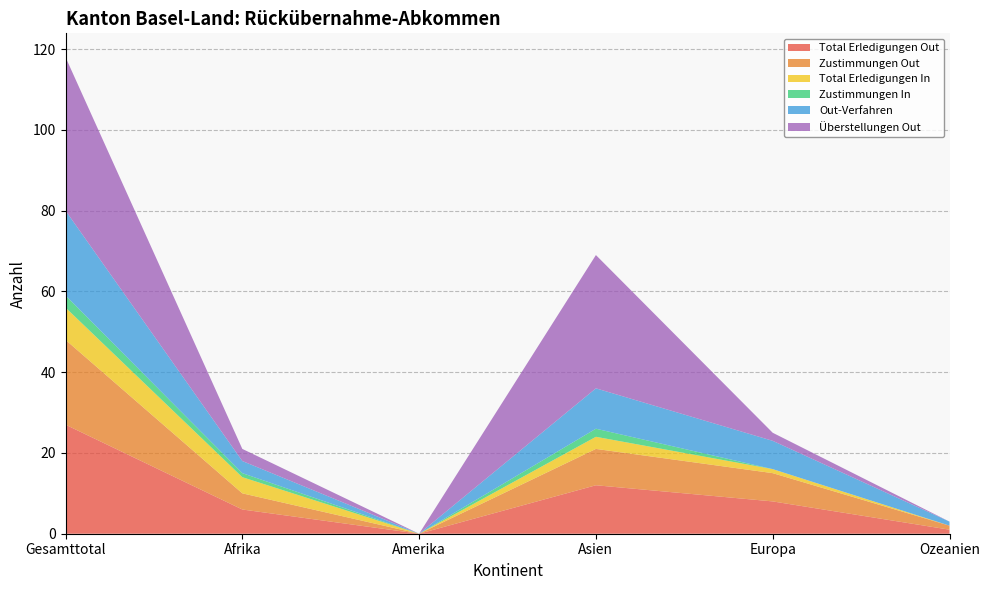

Reading left to right, transcribe all the data shown in this chart.

Total Erledigungen Out: 27	6	0	12	8	1
Zustimmungen Out: 21	4	0	9	7	1
Total Erledigungen In: 8	4	0	3	1	0
Zustimmungen In: 3	1	0	2	0	0
Out-Verfahren: 21	3	0	10	7	1
Überstellungen Out: 38	3	0	33	2	0